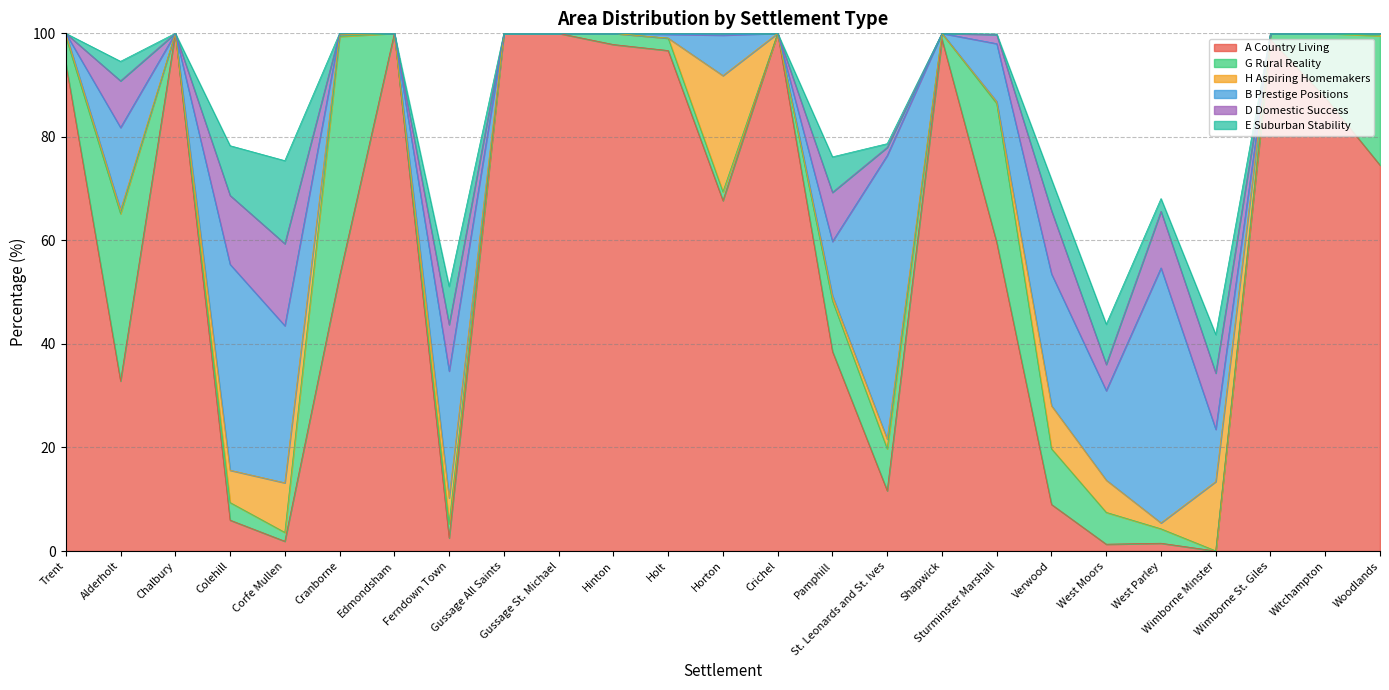

In E Suburban Stability, how many points are higher than both neighbors (excluding endpoints)?

6